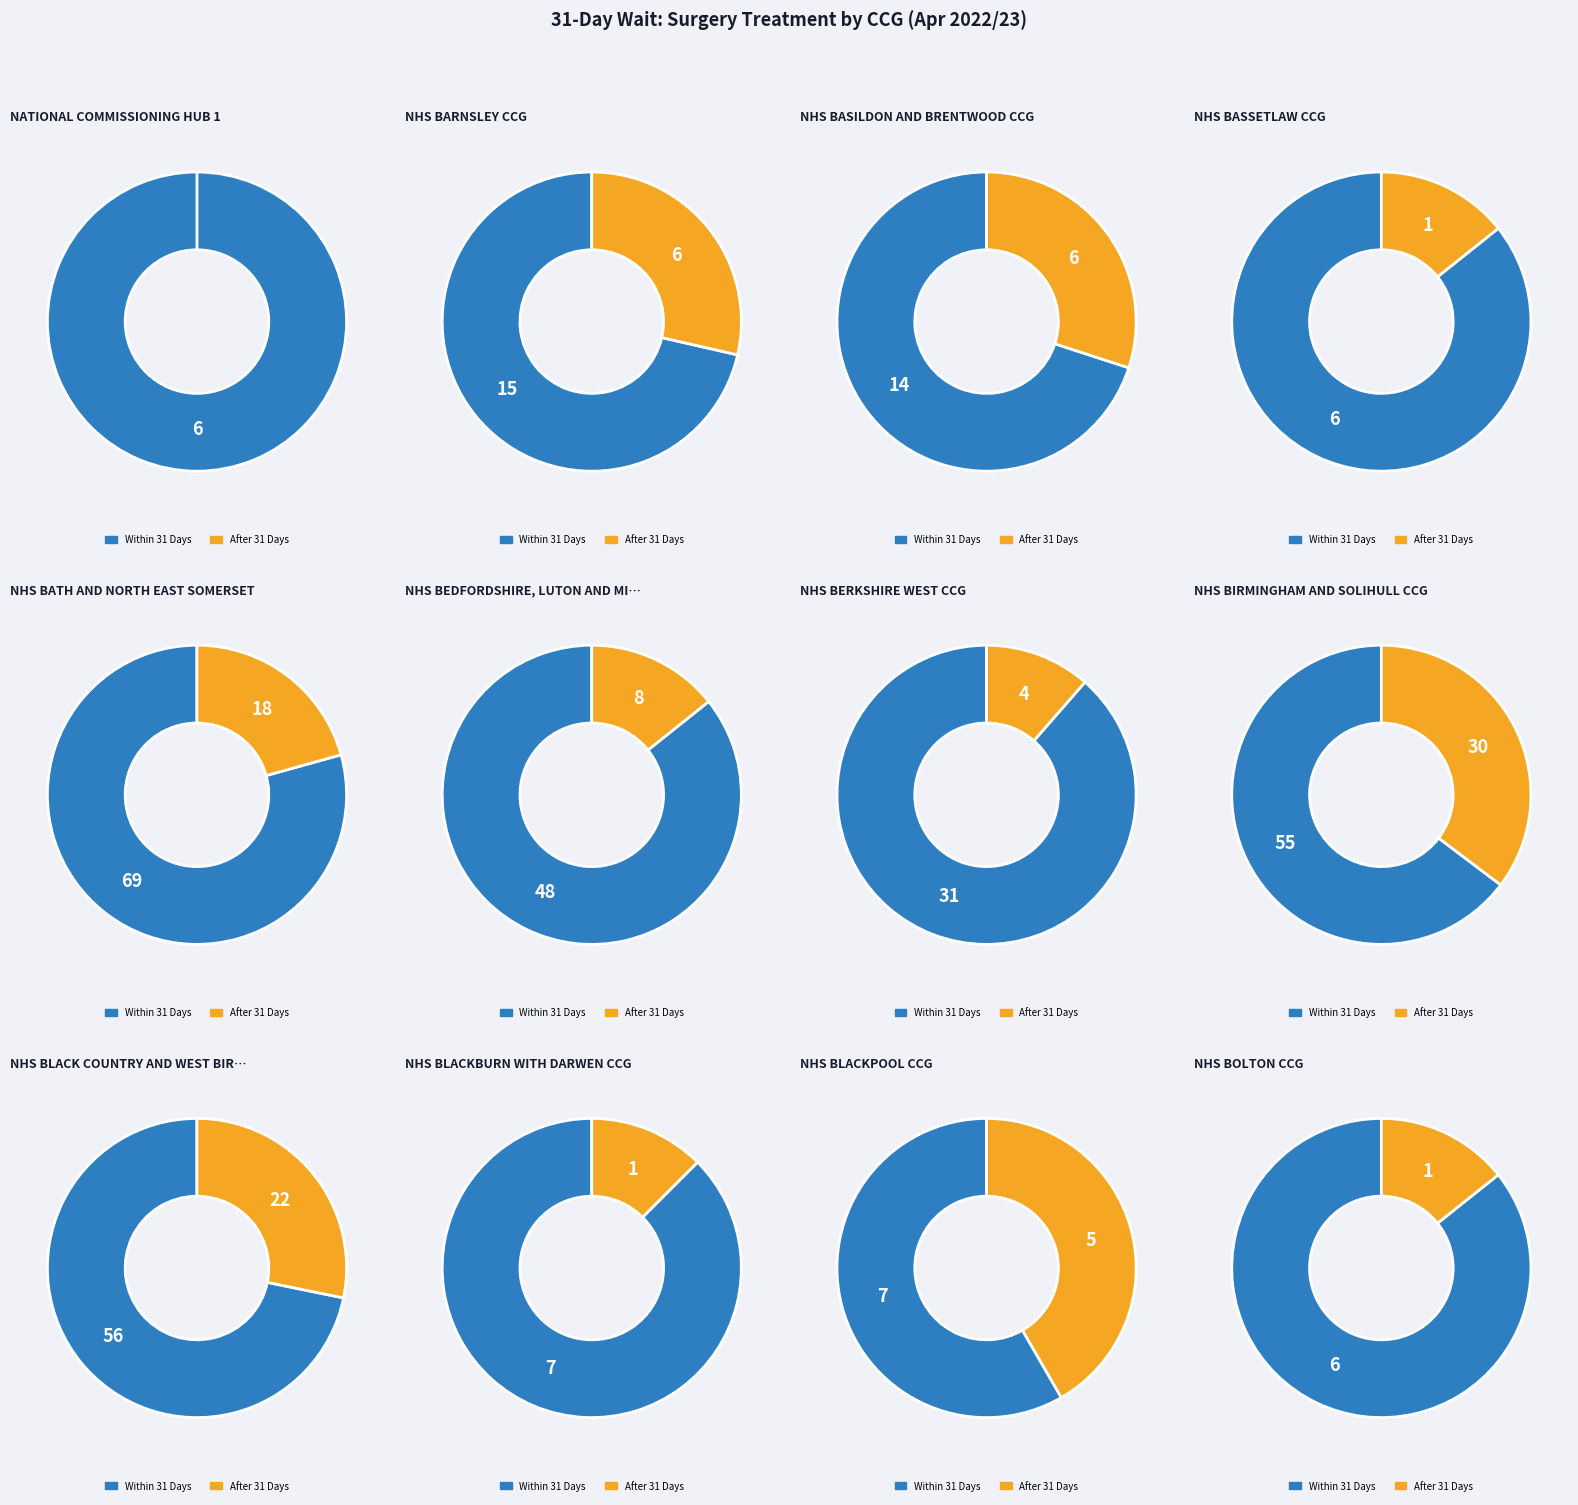

To the nearest percent, what percentage of the pie is NHS BASILDON AND BRENTWOOD CCG?

4%